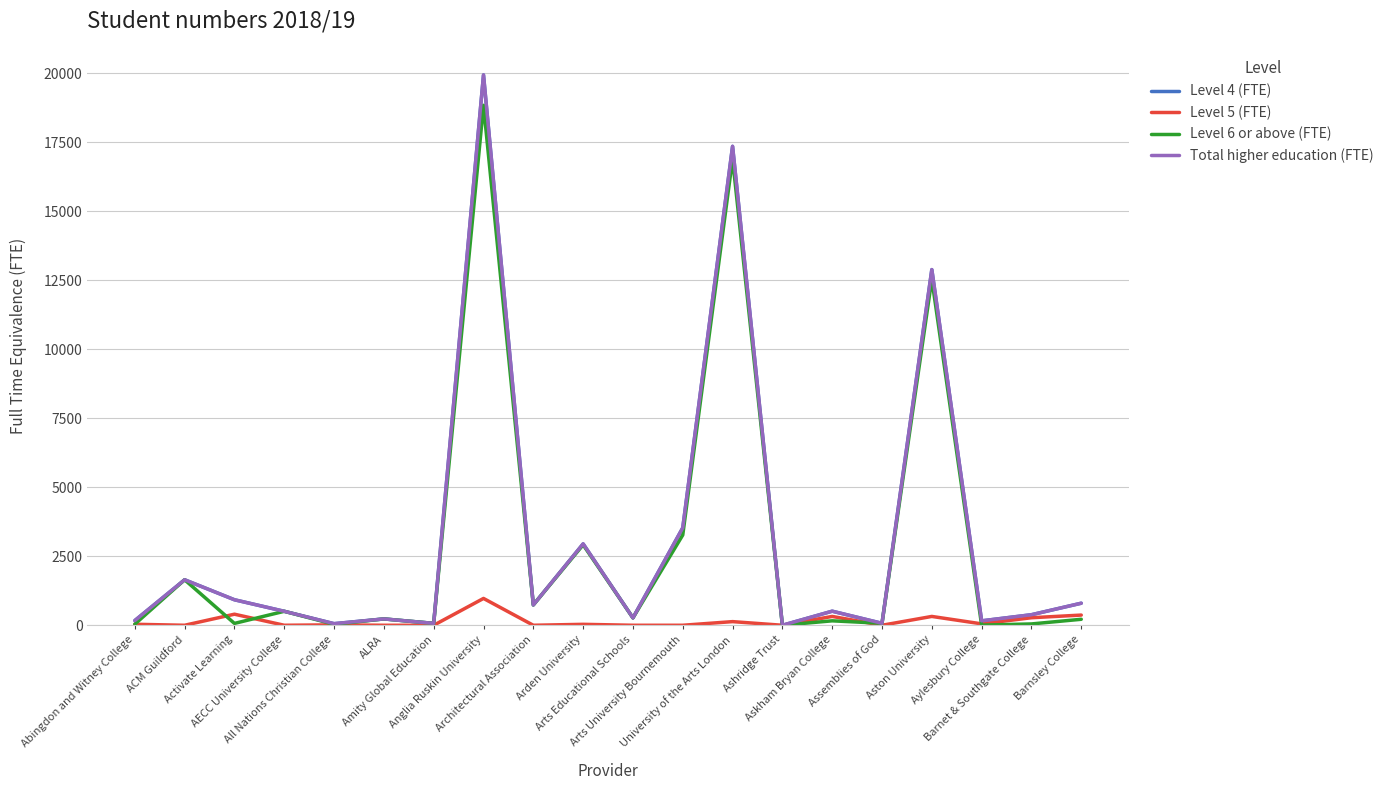

True or false: Level 5 (FTE) has more than 1 points higher than both neighbors.

True